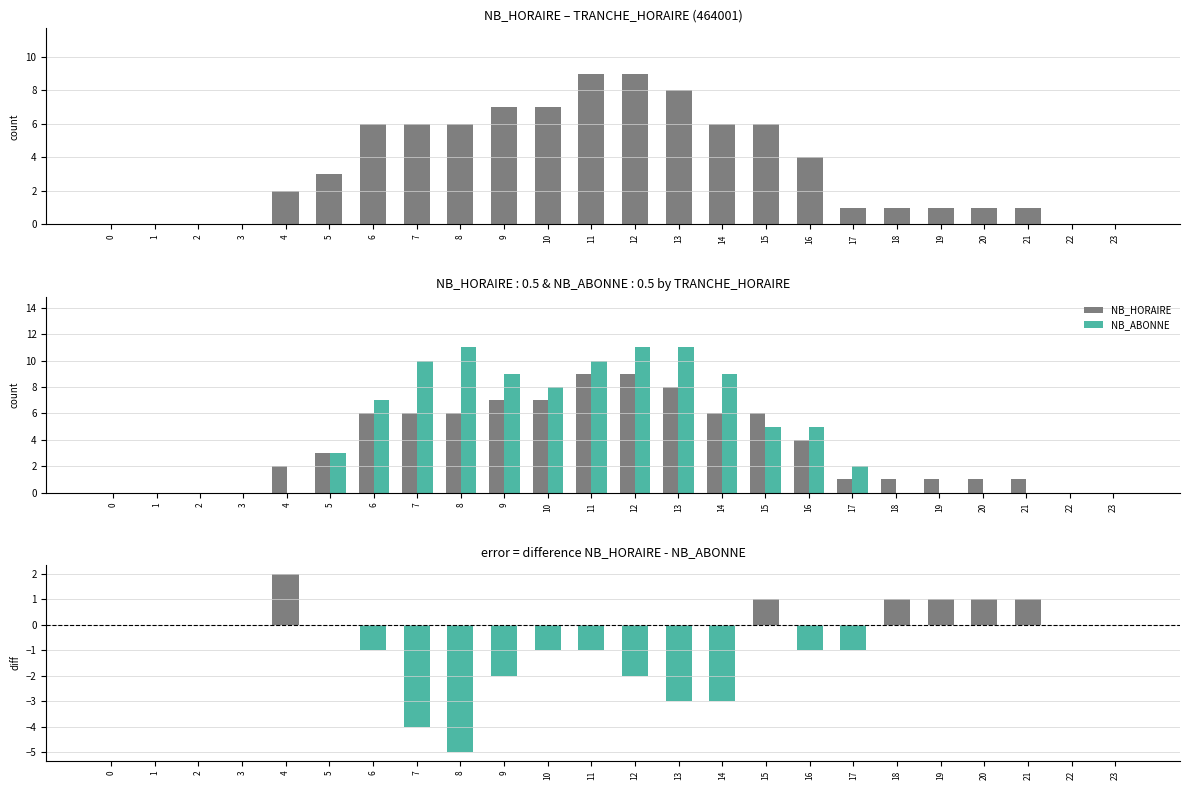

What is the sum of all NB_ABONNE values?

101